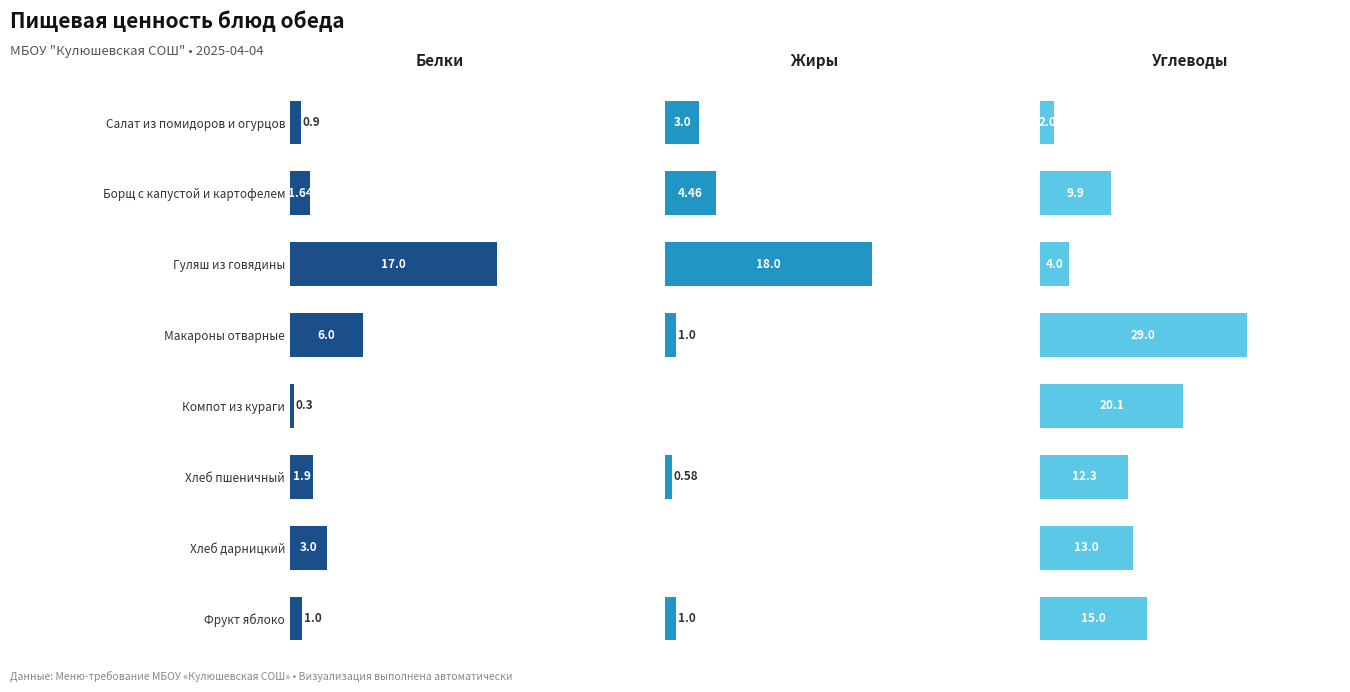

What is the average value of the Жиры series?

3.5